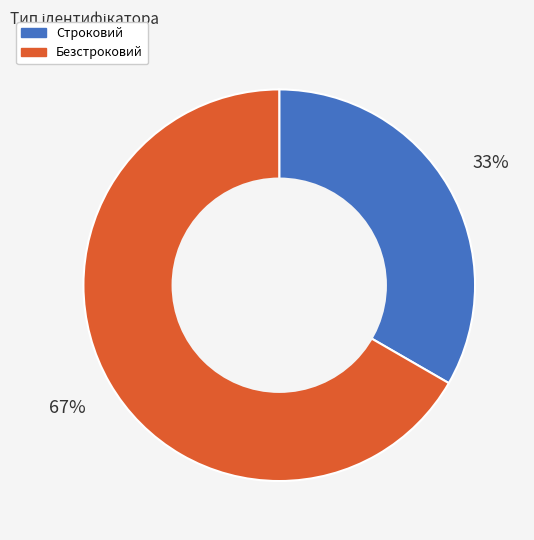

Do Строковий and Безстроковий together represent more than half of the pie?

Yes